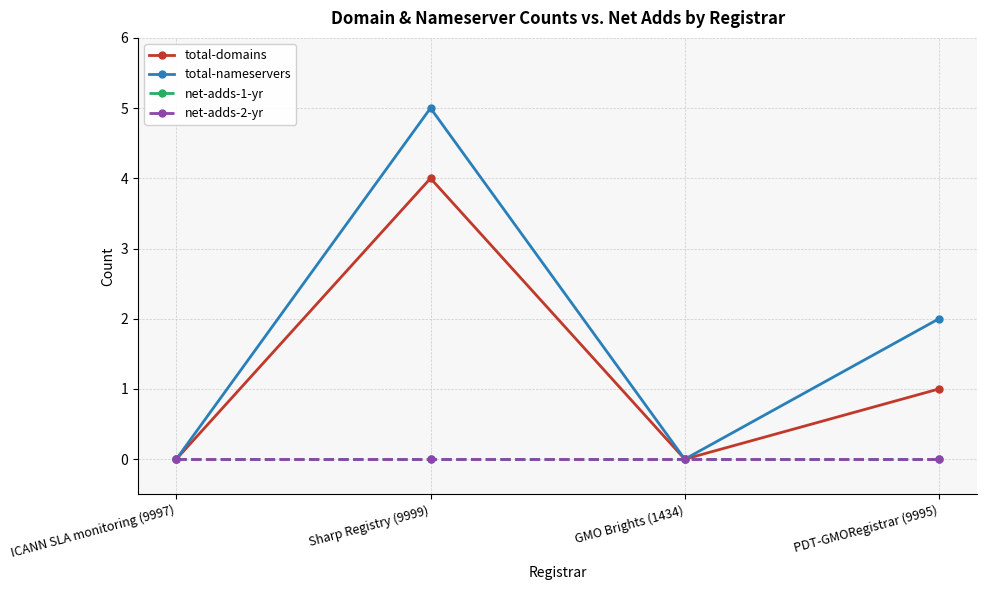

Which category has the lowest value in the total-domains series?

ICANN SLA monitoring (9997)